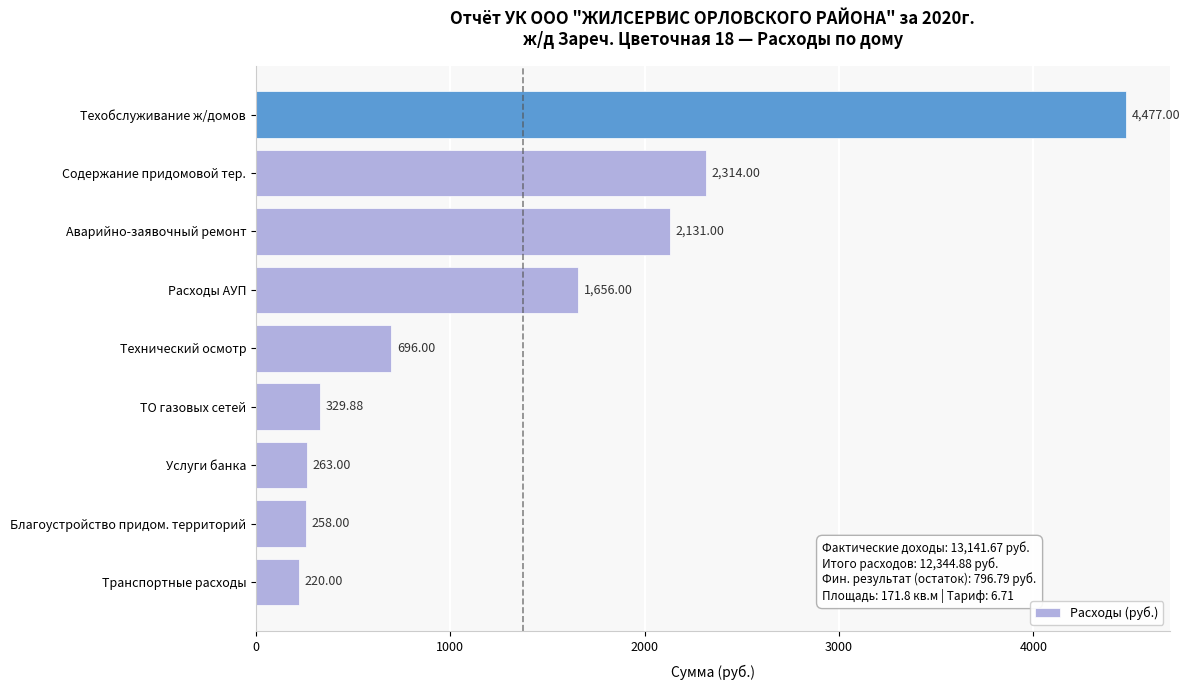

Count the number of data series in this chart.

1